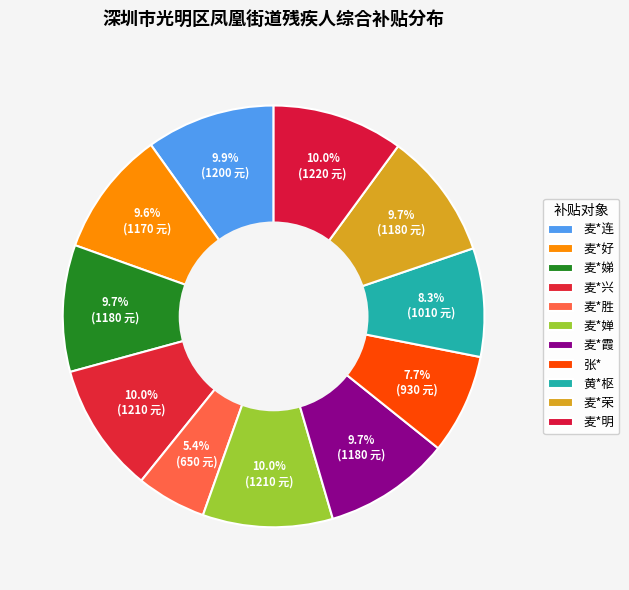

To the nearest percent, what is the difference between the largest and smallest slice percentages?

5%